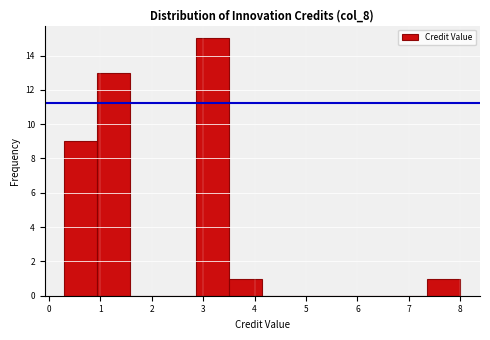

Reading left to right, list every bar in this chart as the range it spans on the x-axis followed by its height. Neither the bar edges nor the heights are printed on the chart, so give them approximately, as read against the axes.

0.3 to 0.9: 9
0.9 to 1.6: 13
1.6 to 2.2: 0
2.2 to 2.9: 0
2.9 to 3.5: 15
3.5 to 4.2: 1
4.2 to 4.8: 0
4.8 to 5.4: 0
5.4 to 6.1: 0
6.1 to 6.7: 0
6.7 to 7.4: 0
7.4 to 8.0: 1